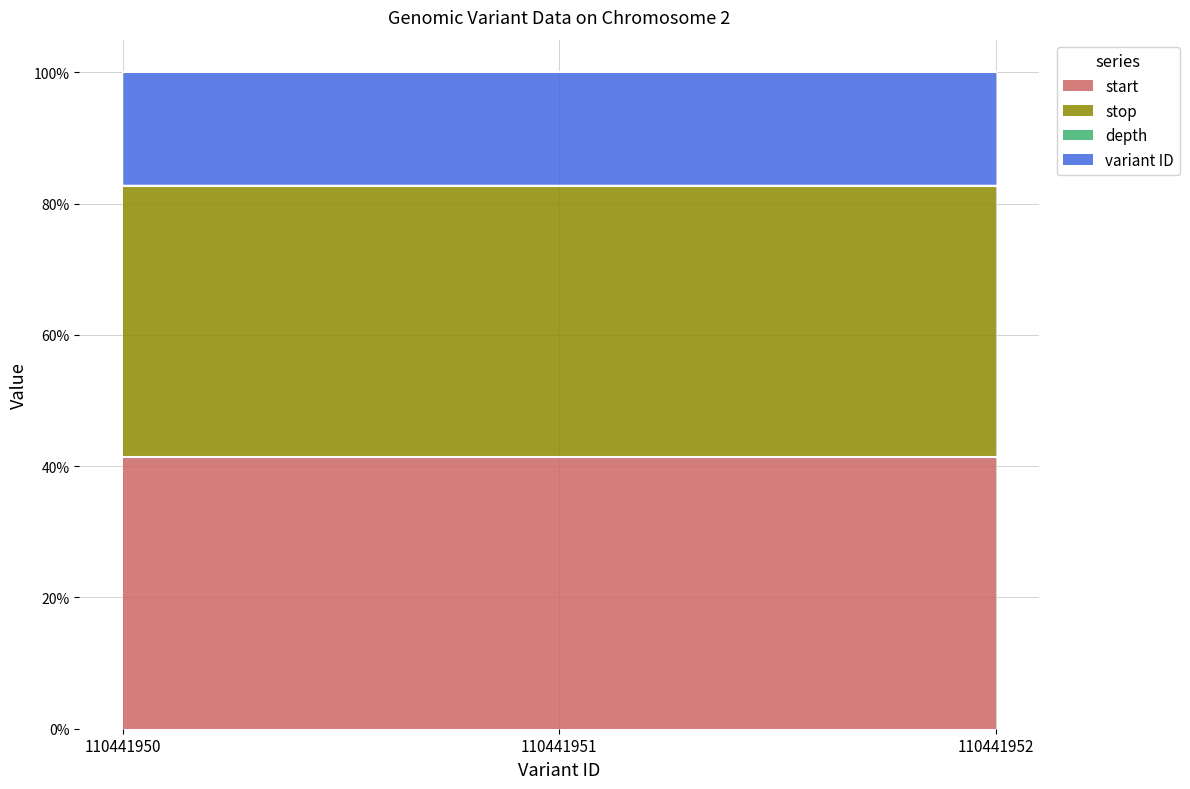

The value of stop at 110441952 is 112.6. True or false?

False